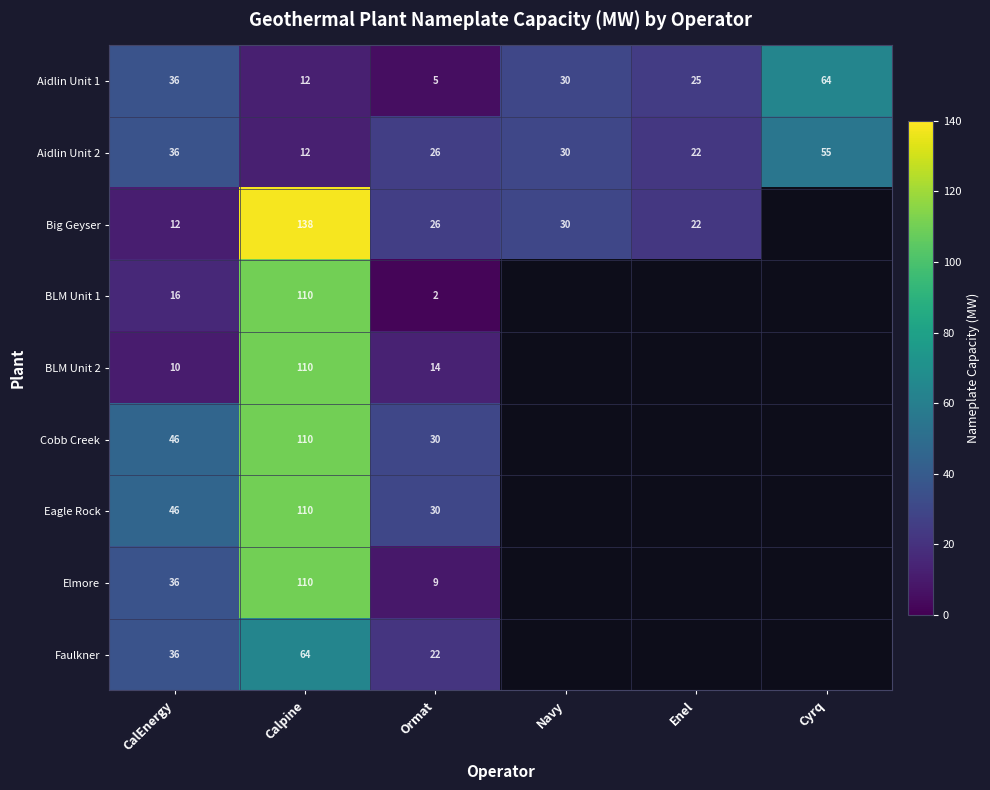

What is the greatest value displayed?

138.0